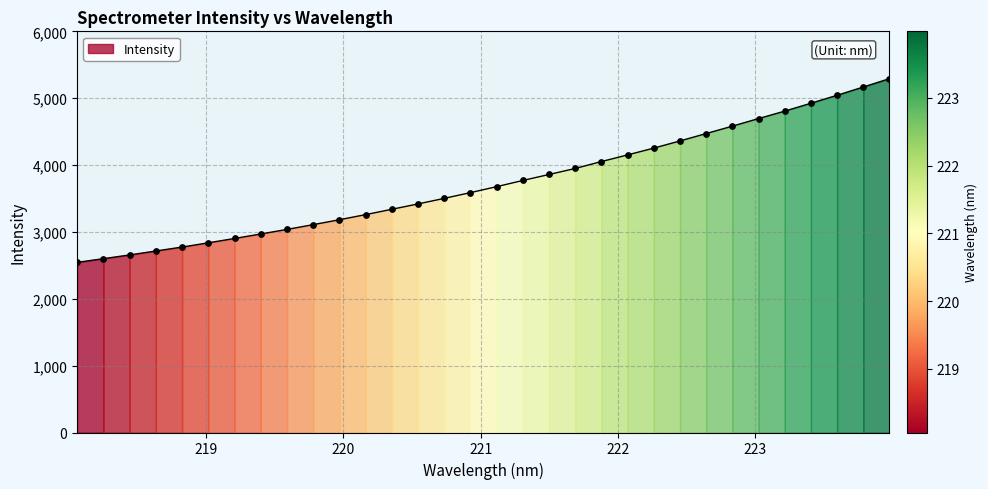

Between 222.0721 and 221.3083, which is larger?

222.0721